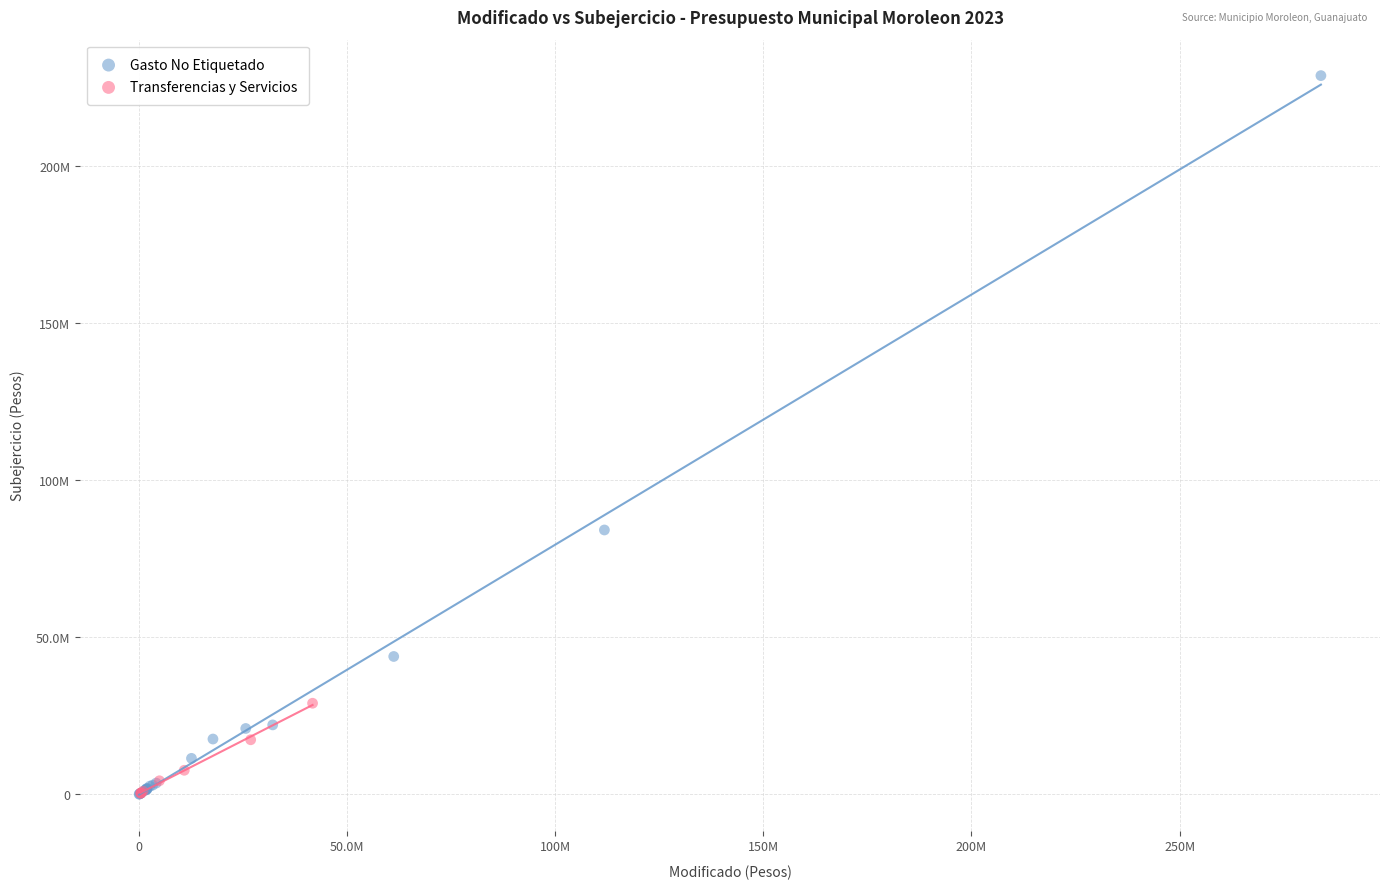

What are all the series names shown in the legend?

Gasto No Etiquetado, Transferencias y Servicios